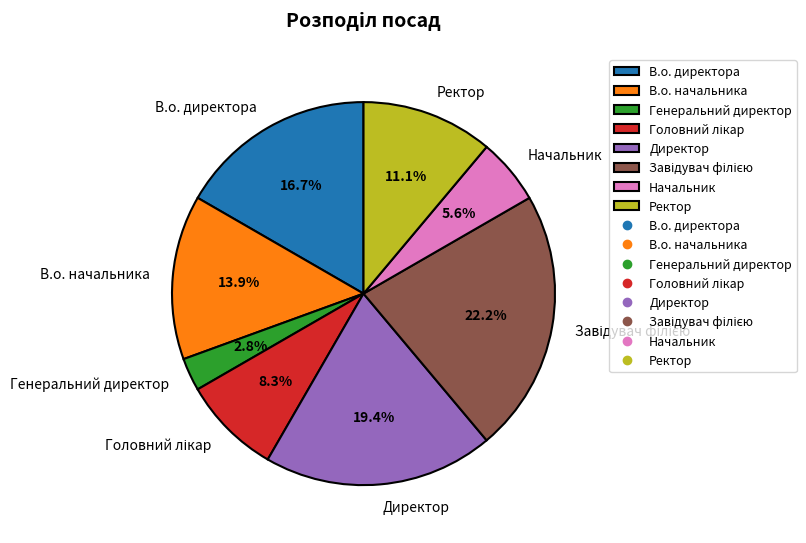

Approximately how many times larger is the value at В.о. начальника compared to В.о. директора?

0.8